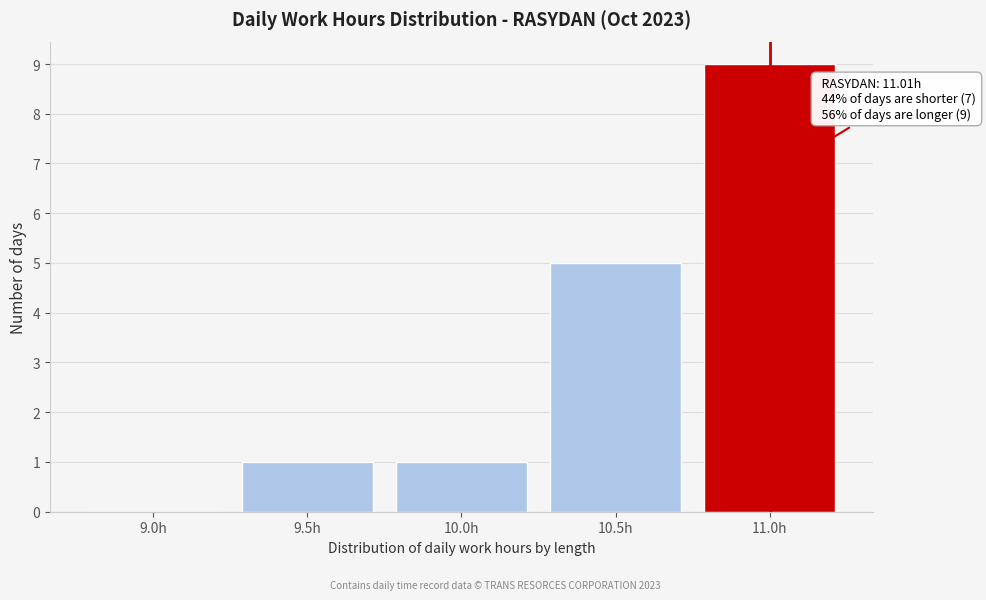

Reading left to right, what are all the values shown in this chart?

9.0h=0	9.5h=1	10.0h=1	10.5h=5	11.0h=9